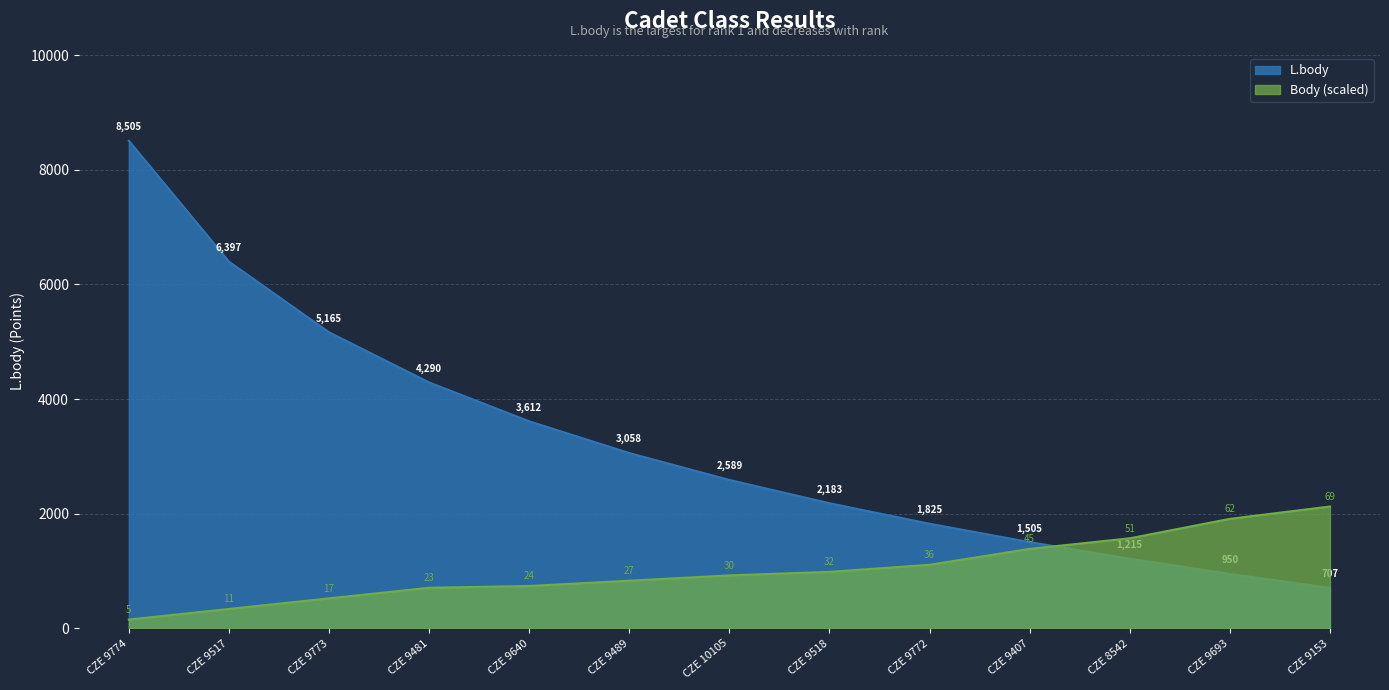

Which series has the largest total across all categories?

L.body